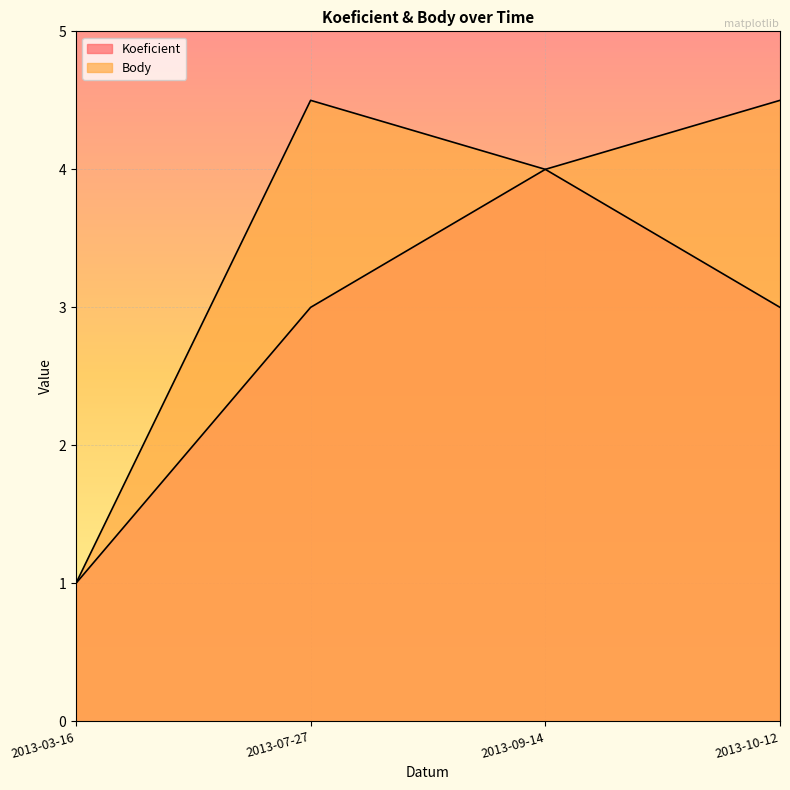

What are all the series names shown in the legend?

Koeficient, Body